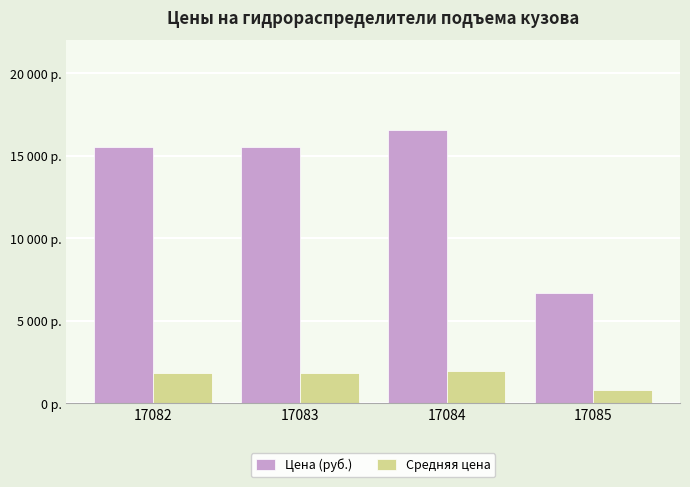

What are all the series names shown in the legend?

Цена (руб.), Средняя цена